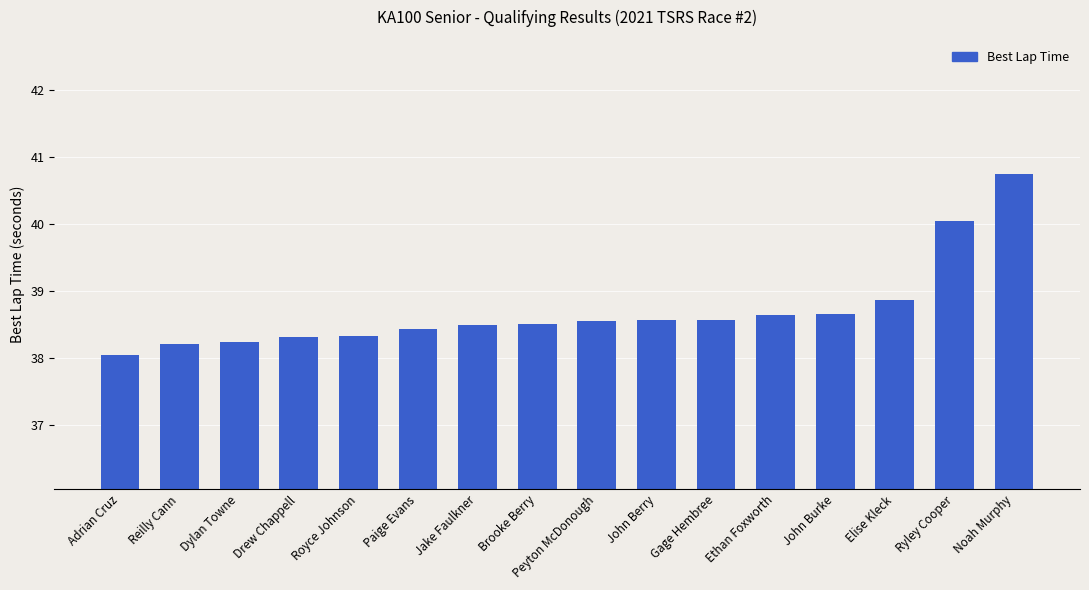

Where is the data nearest to the value 39?

Elise Kleck